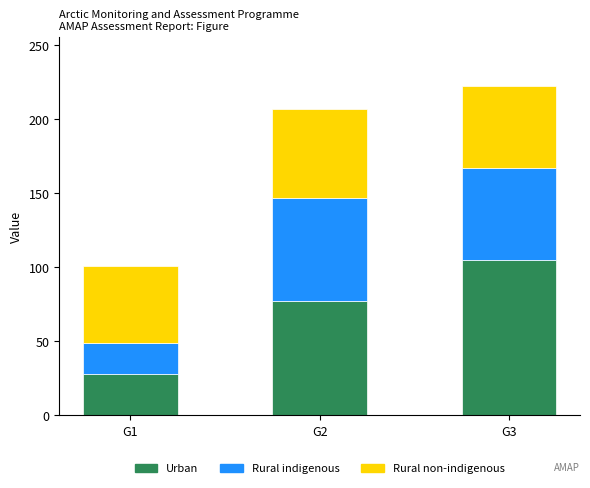

What is the value of the Urban bar at the 1st from the left?

28